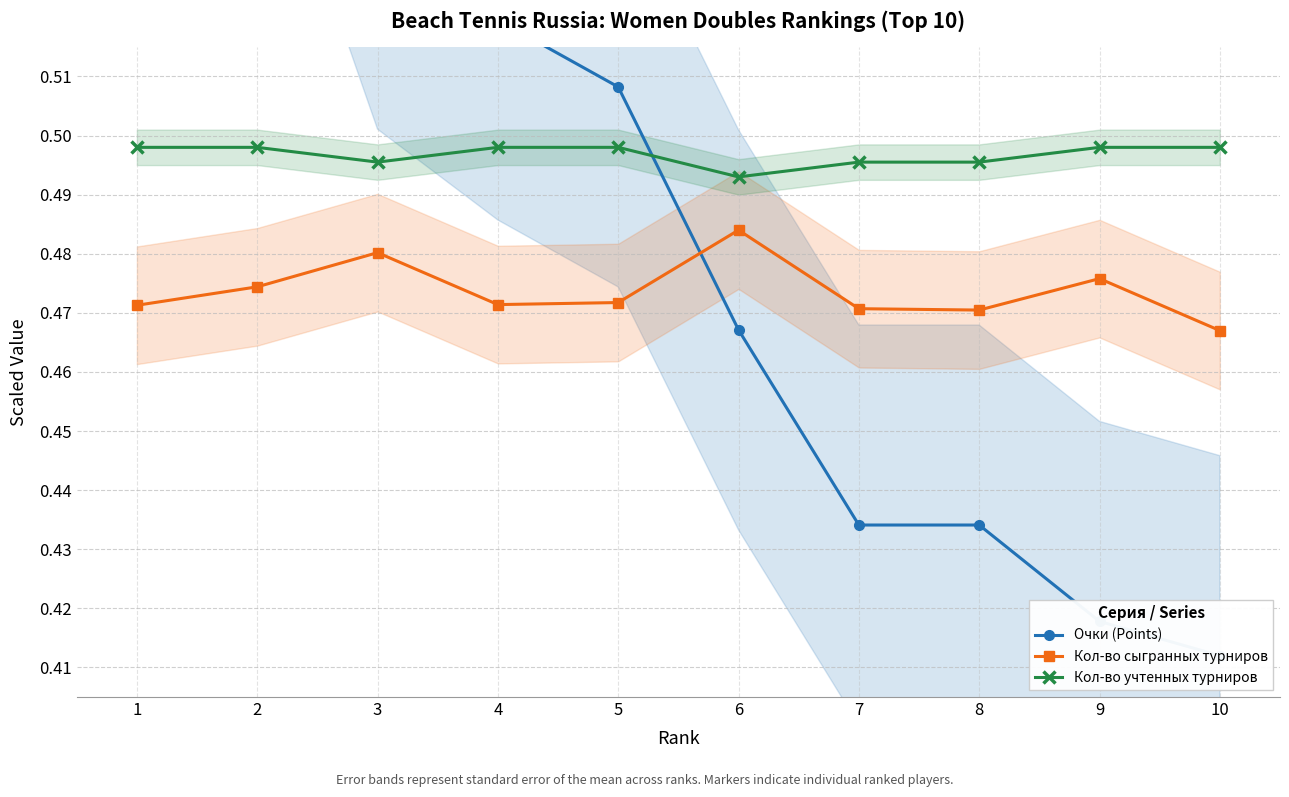

How many times do Кол-во сыгранных турниров and Очки (Points) cross each other?

1